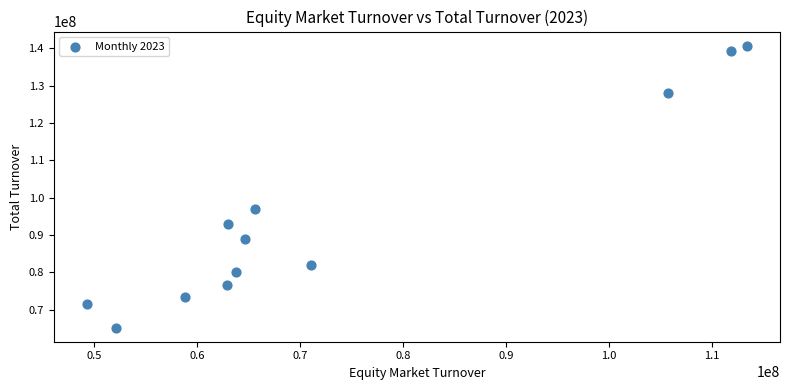

What Y value in the scatter plot is closest to 102971586?

96951827.9